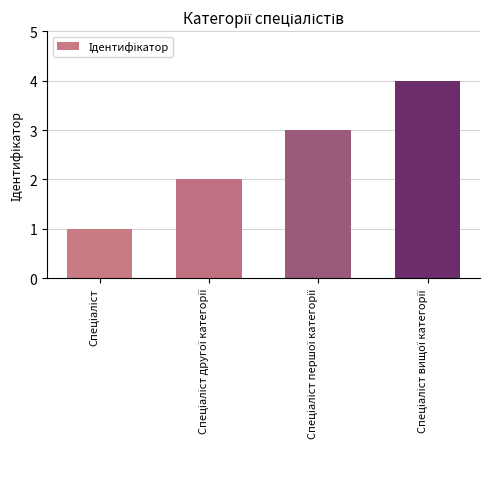

What is the difference between the maximum and minimum values?

3